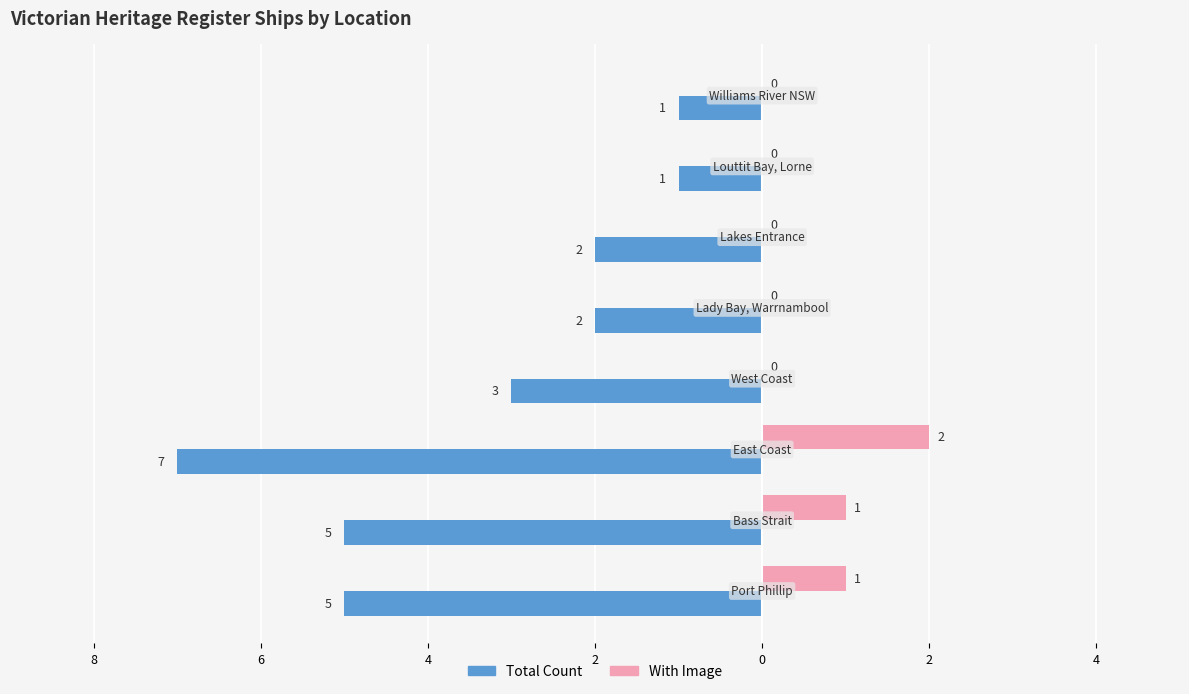

What are all the series names shown in the legend?

Total Count, With Image